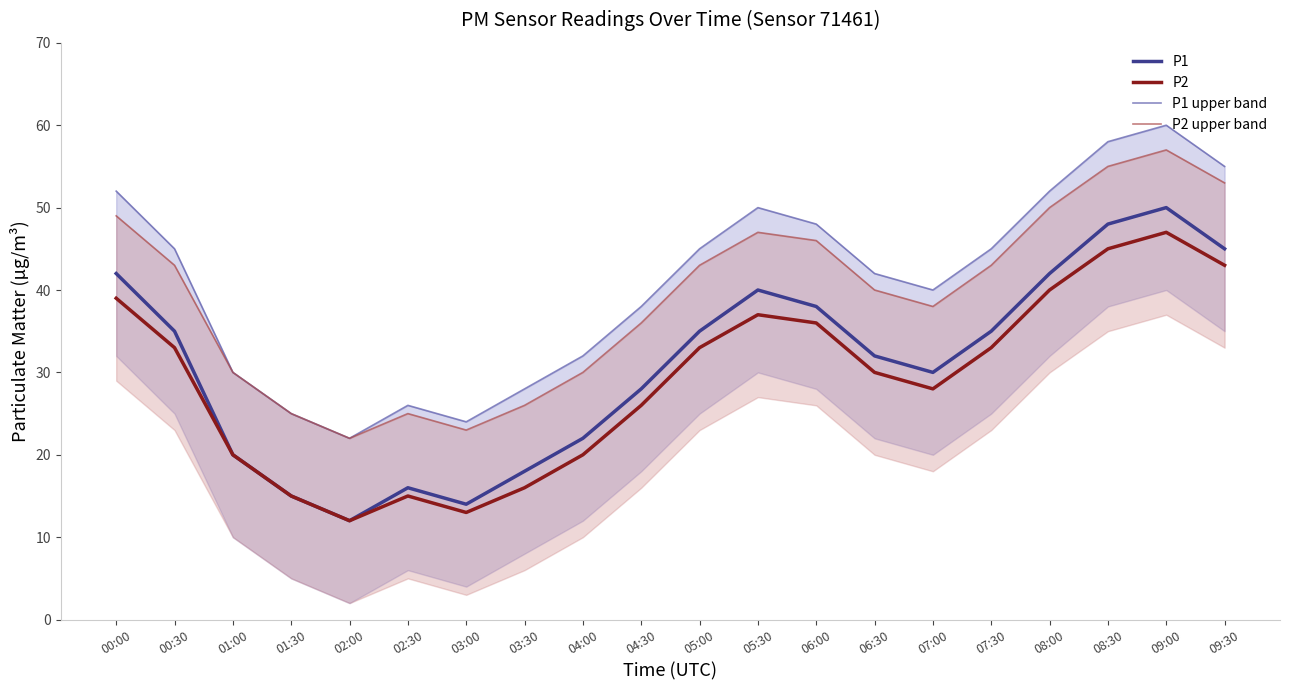

Rank the series at 01:00 from highest to lowest value.

P1 upper band, P2 upper band, P1, P2